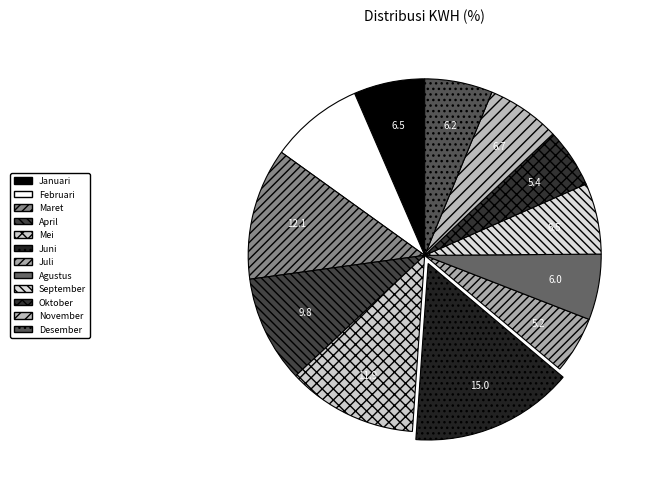

Is the sum of September and Januari greater than half?

No